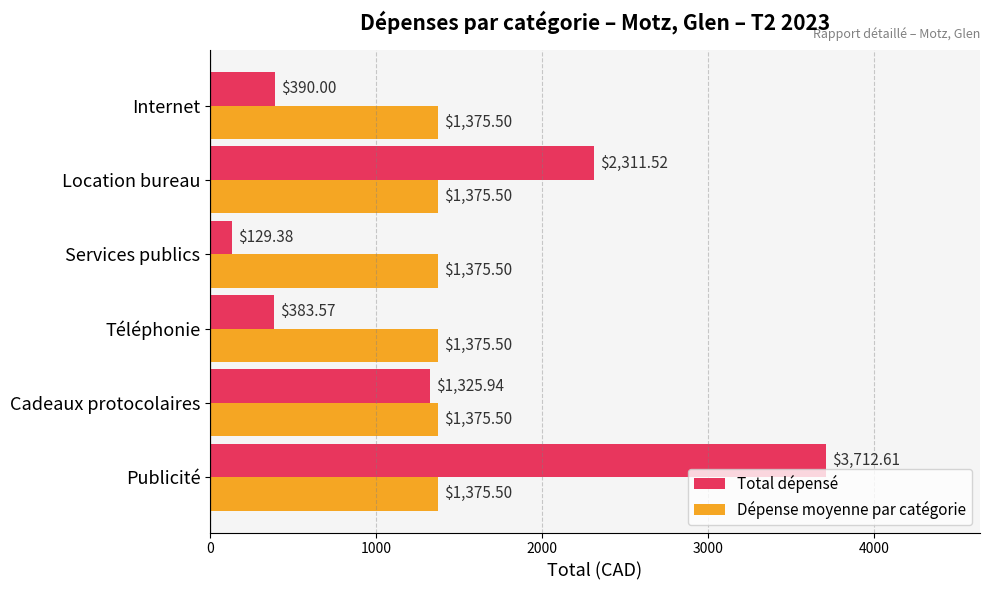

Rank the series by their maximum value, from highest to lowest.

Total dépensé, Dépense moyenne par catégorie